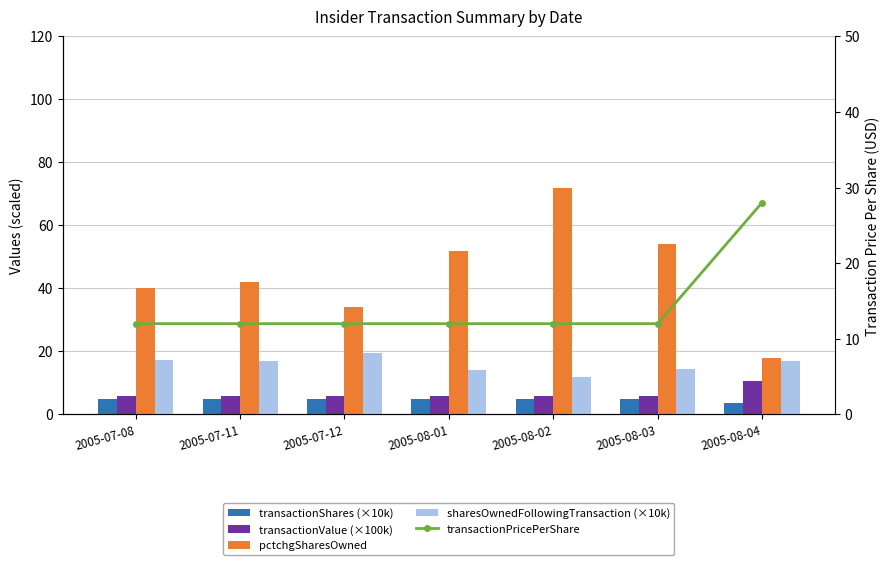

How many values in the pctchgSharesOwned series exceed 42?

3